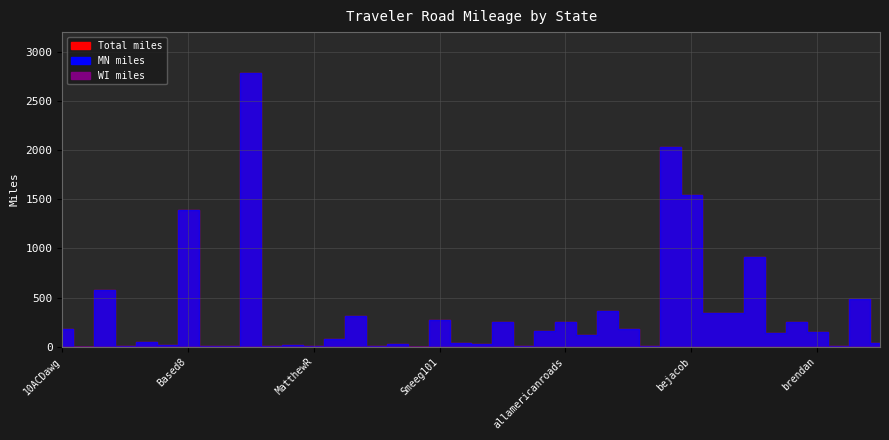

How many data points in MN are less than 138?

20